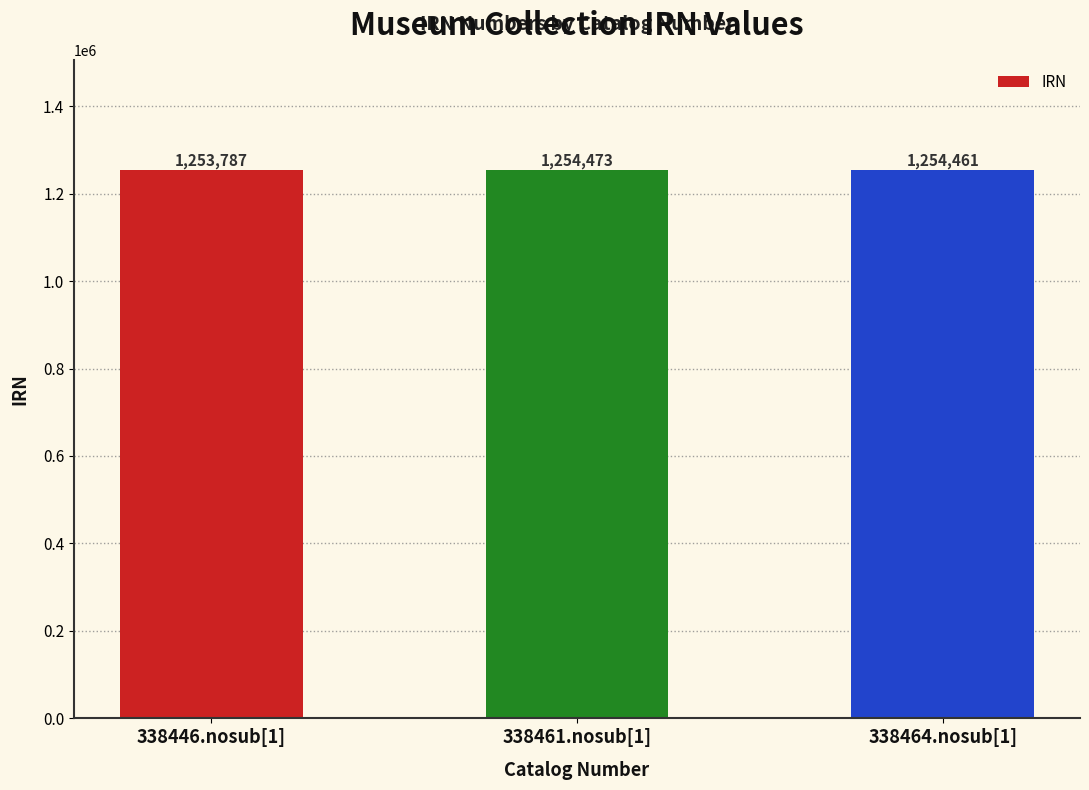

True or false: the data shows 787391 at 338464.nosub[1].

False